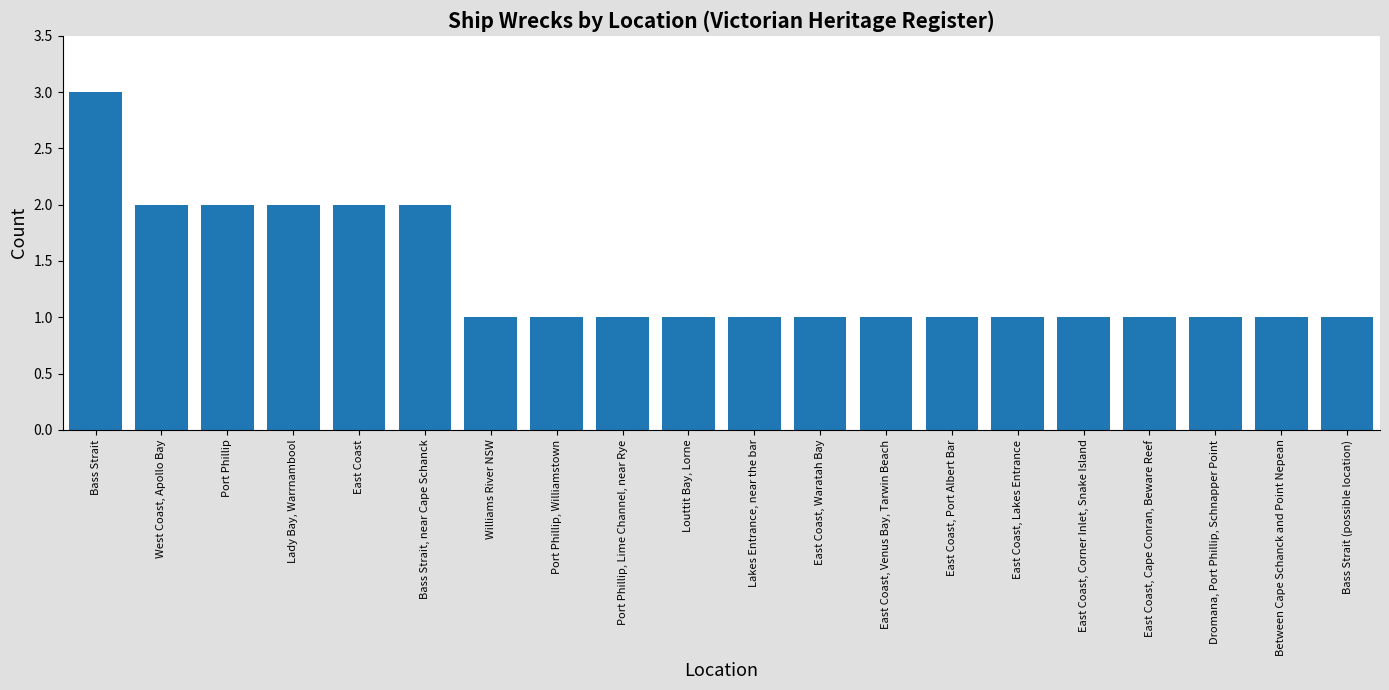

Read the value at West Coast, Apollo Bay.

2